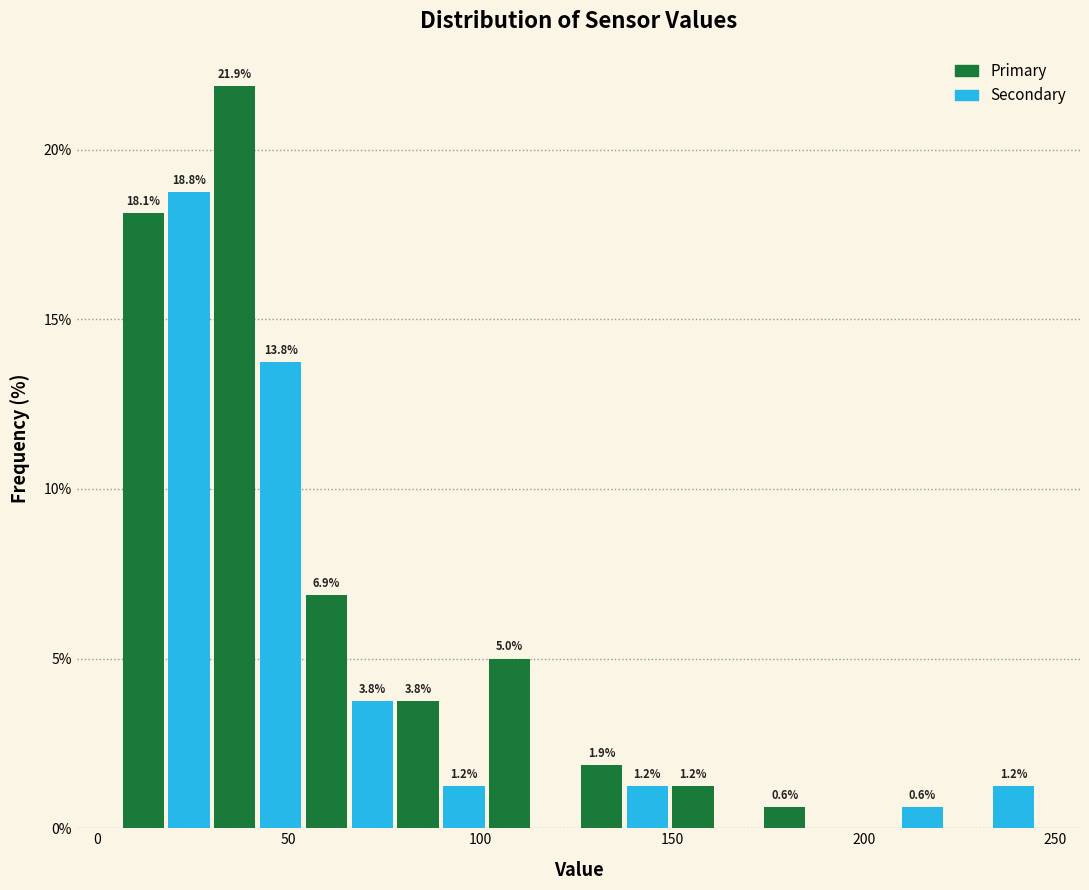

Around what value on the x-axis is the tallest bar? Give the approximate position of its centre, as read against the axis.

35